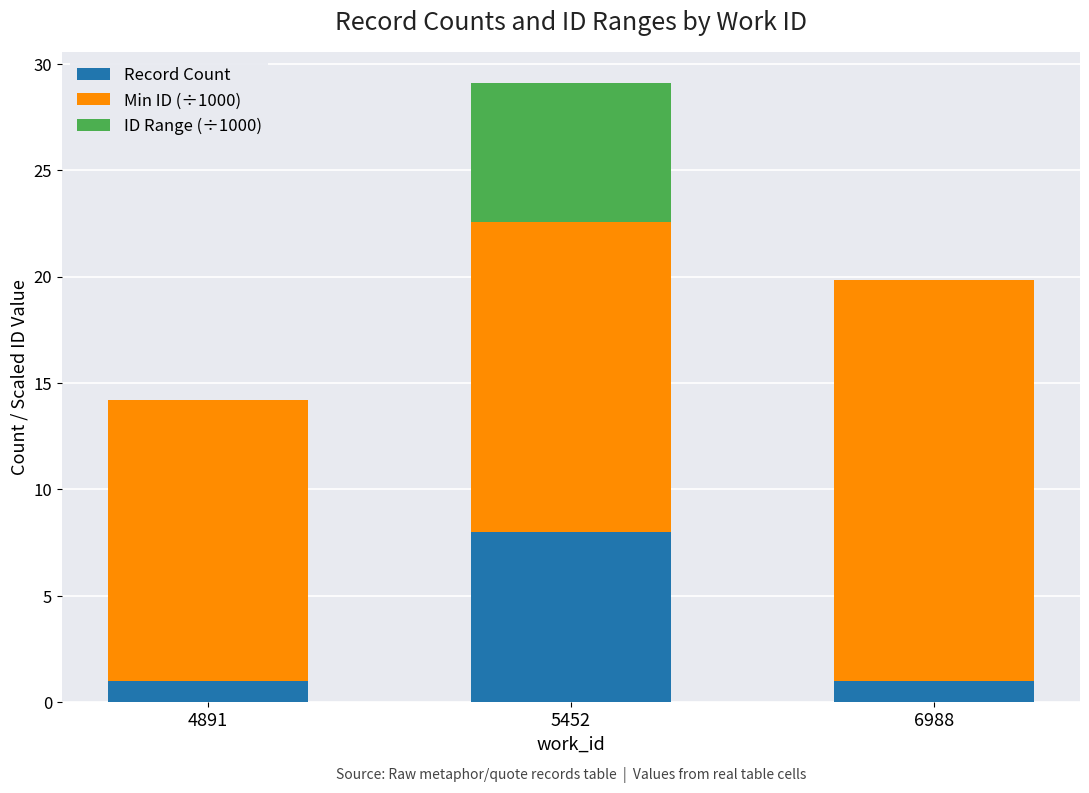

What is the sum of the Record Count values at 4891 and 6988?

2.0